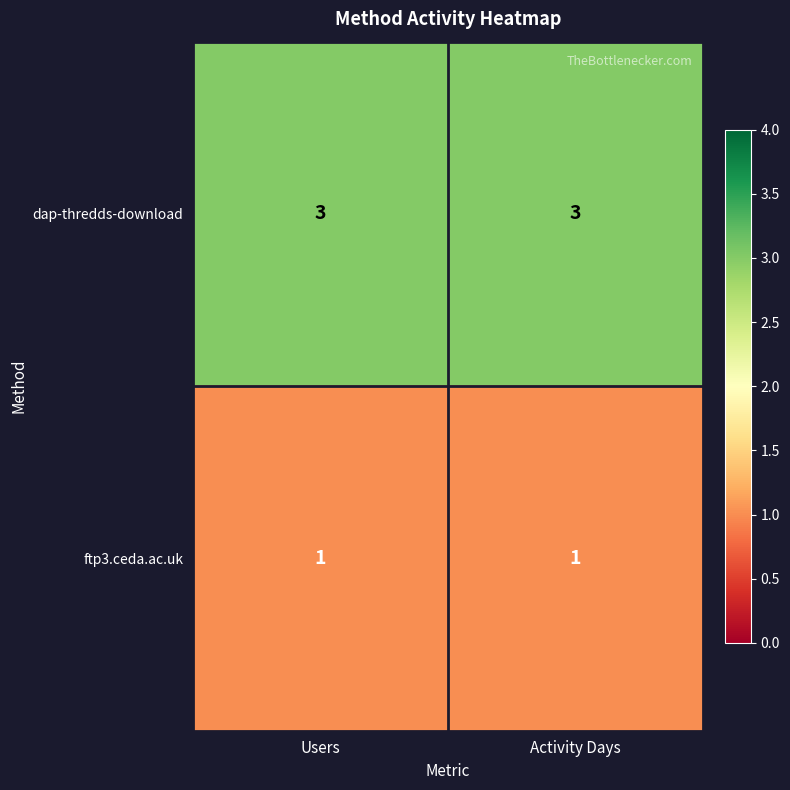

Which series has the largest total across all categories?

dap-thredds-download